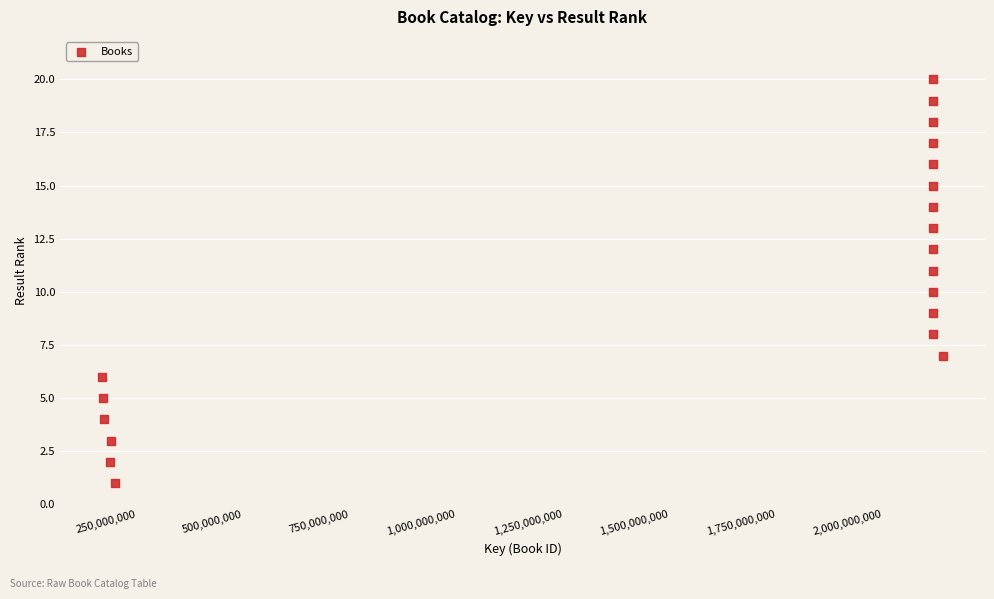

What is the range of Y values (max minus min)?

19